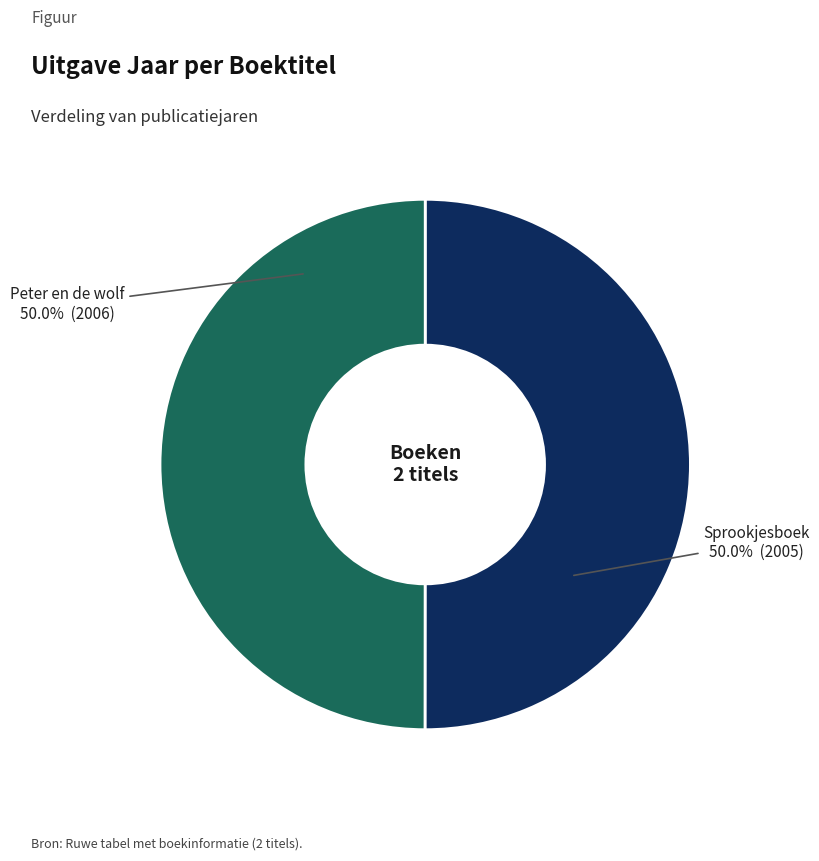

How much of the chart is everything except Sprookjesboek?

50.0%